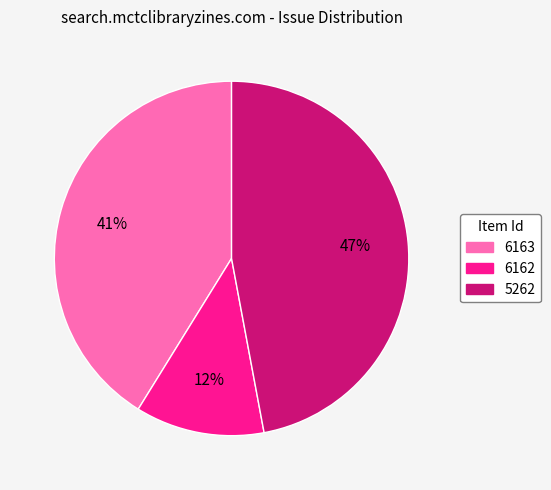

What is the largest slice in the pie chart?

5262